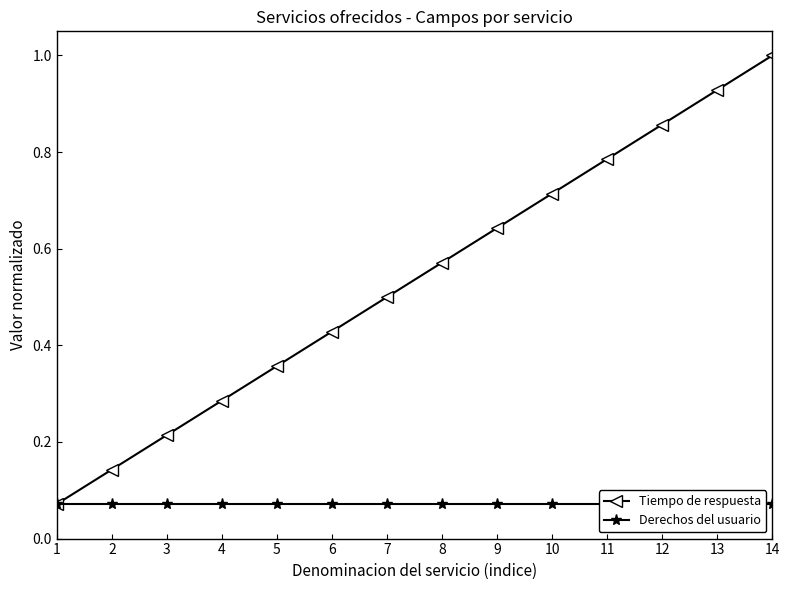

Does the chart have visible grid lines?

No